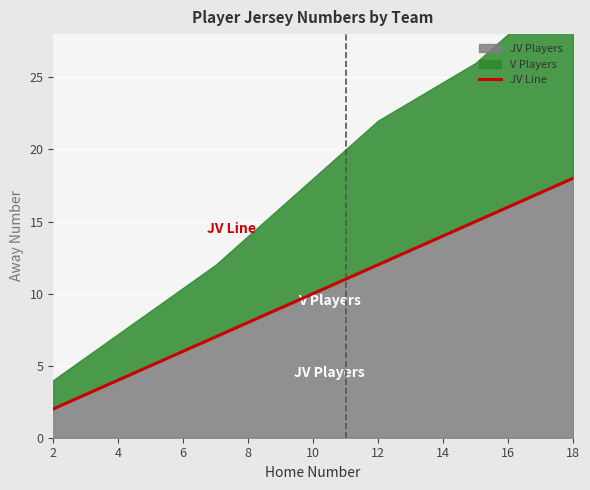

True or false: there are more than 1 points higher than both neighbors.

False